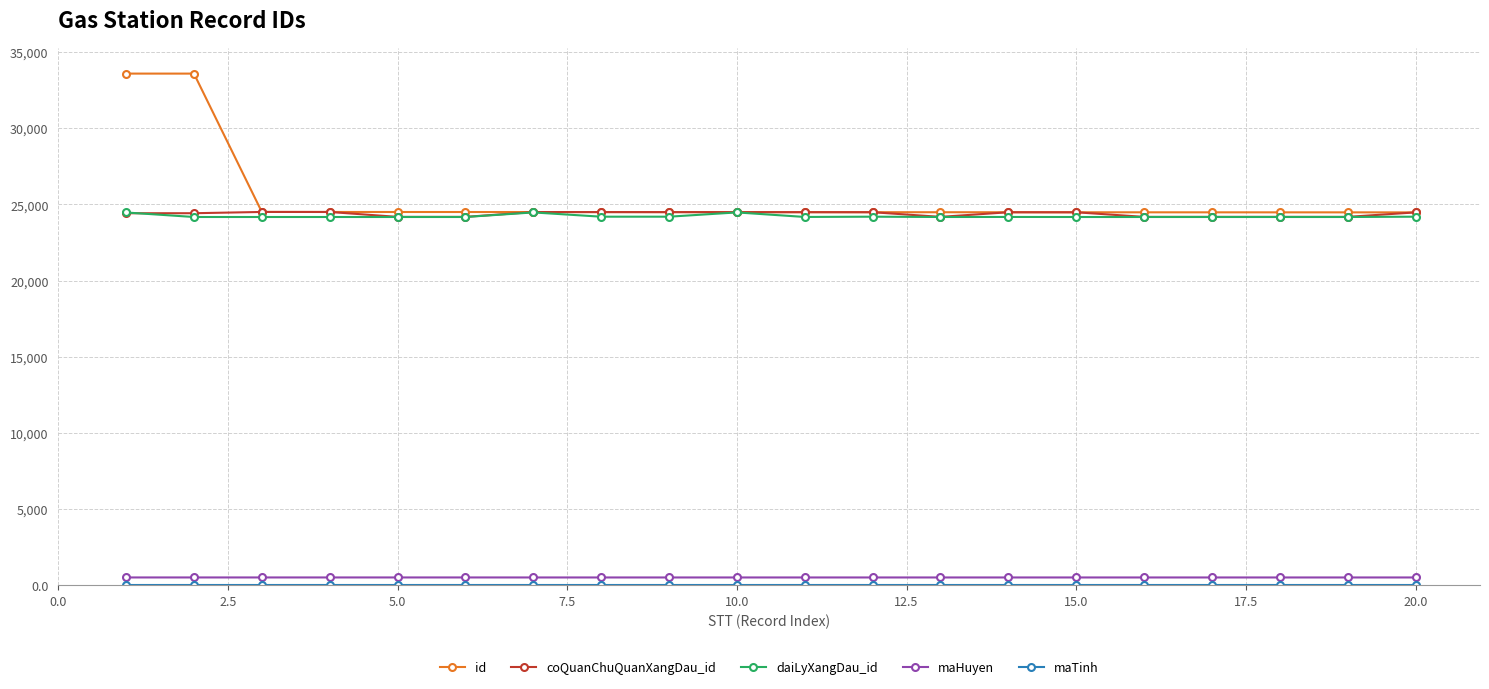

True or false: coQuanChuQuanXangDau_id has more than 1 interior local peaks.

True